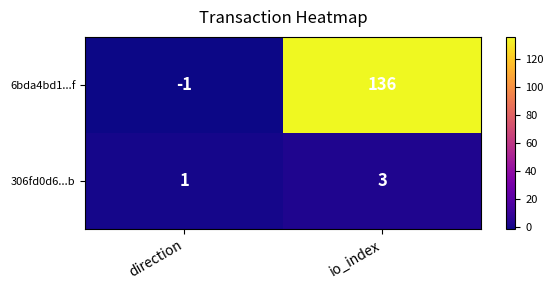

Rank the series by their average value, from lowest to highest.

306fd0d6...b, 6bda4bd1...f